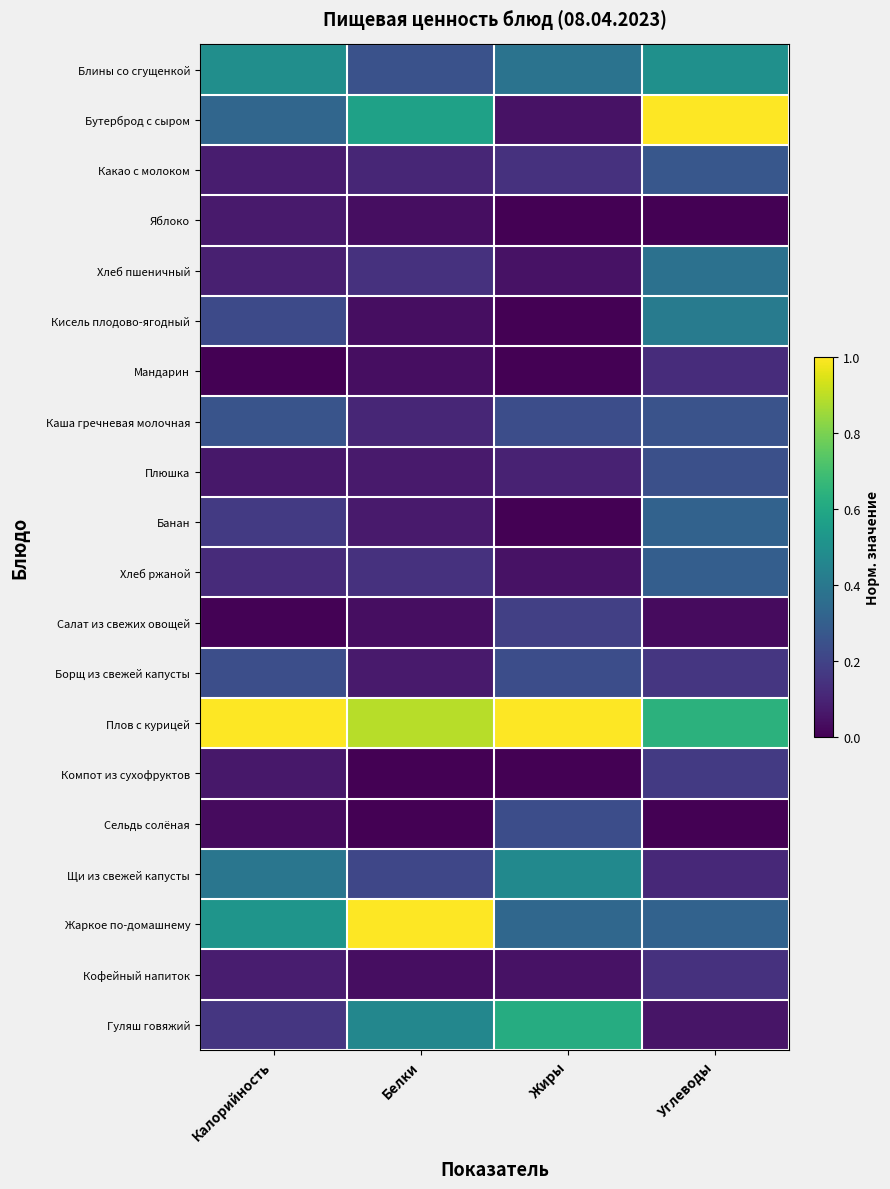

List the series in order of their peak value, highest first.

Бутерброд с сыром, Плов с курицей, Жаркое по-домашнему, Гуляш говяжий, Блины со сгущенкой, Щи из свежей капусты, Кисель плодово-ягодный, Хлеб пшеничный, Банан, Хлеб ржаной, Какао с молоком, Каша гречневая молочная, Плюшка, Борщ из свежей капусты, Сельдь солёная, Салат из свежих овощей, Компот из сухофруктов, Кофейный напиток, Мандарин, Яблоко